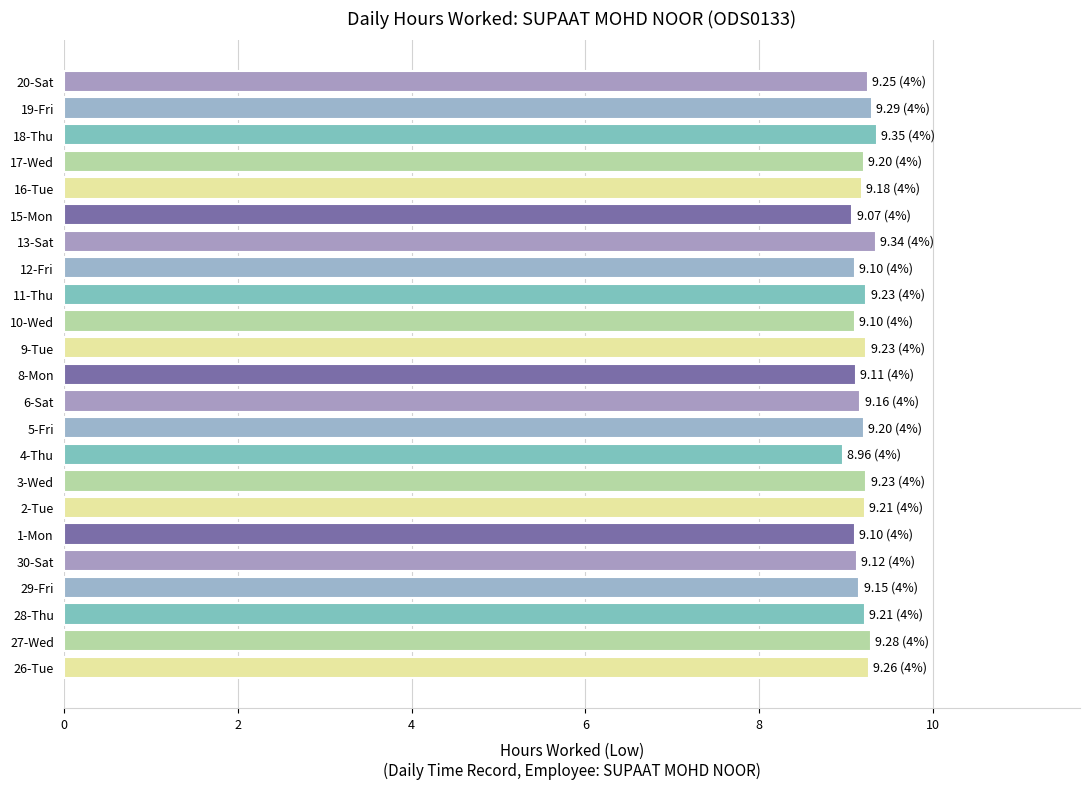

How many values exceed 9?

22